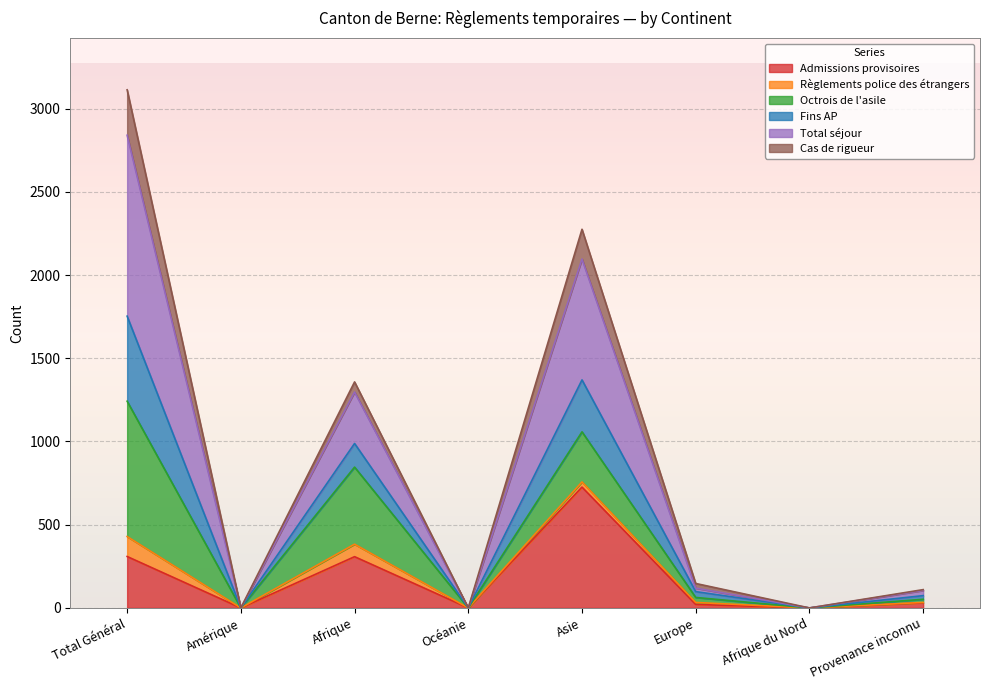

Which category has the highest value in the Admissions provisoires series?

Asie